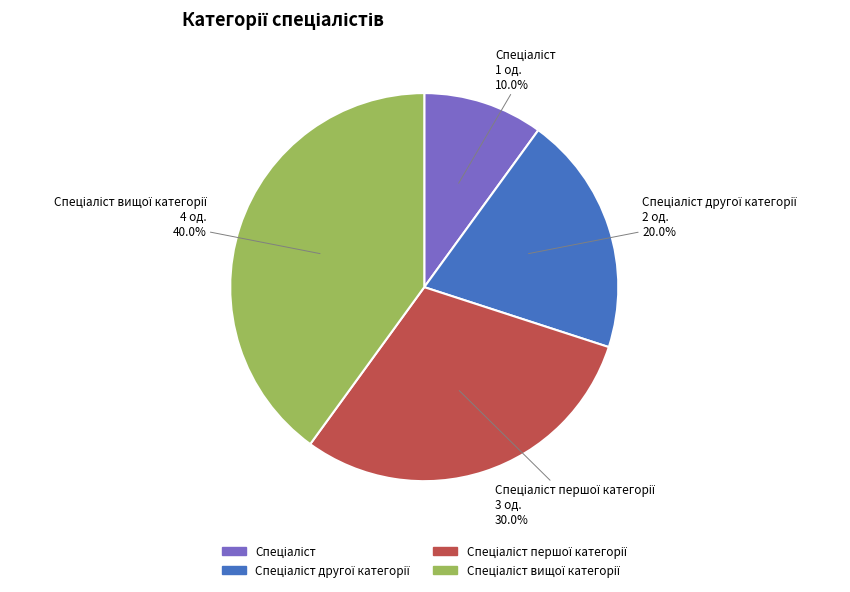

Does any single category account for the majority?

No